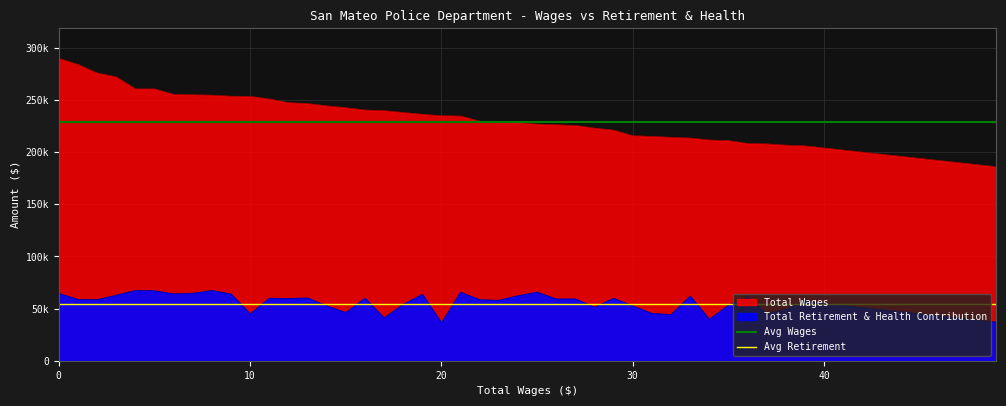

Rank the categories by Avg Wages value from highest to lowest.

0, 10